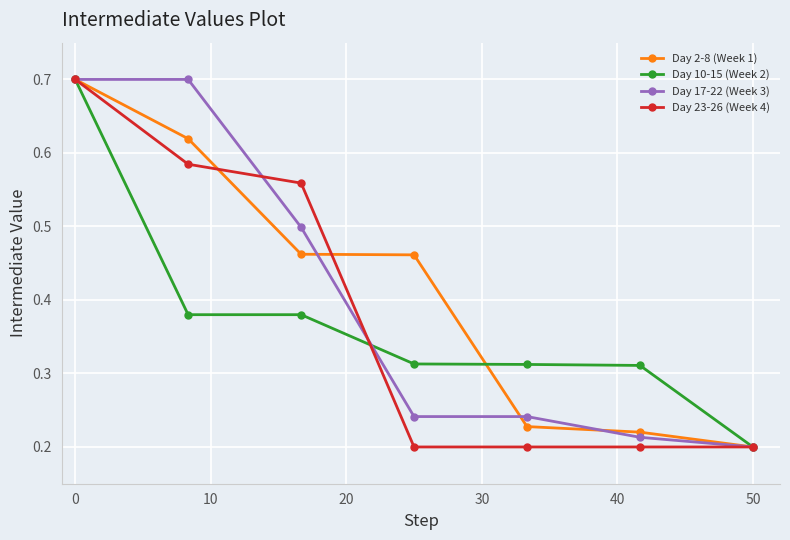

At how many categories does at least one series exceed 0?

7